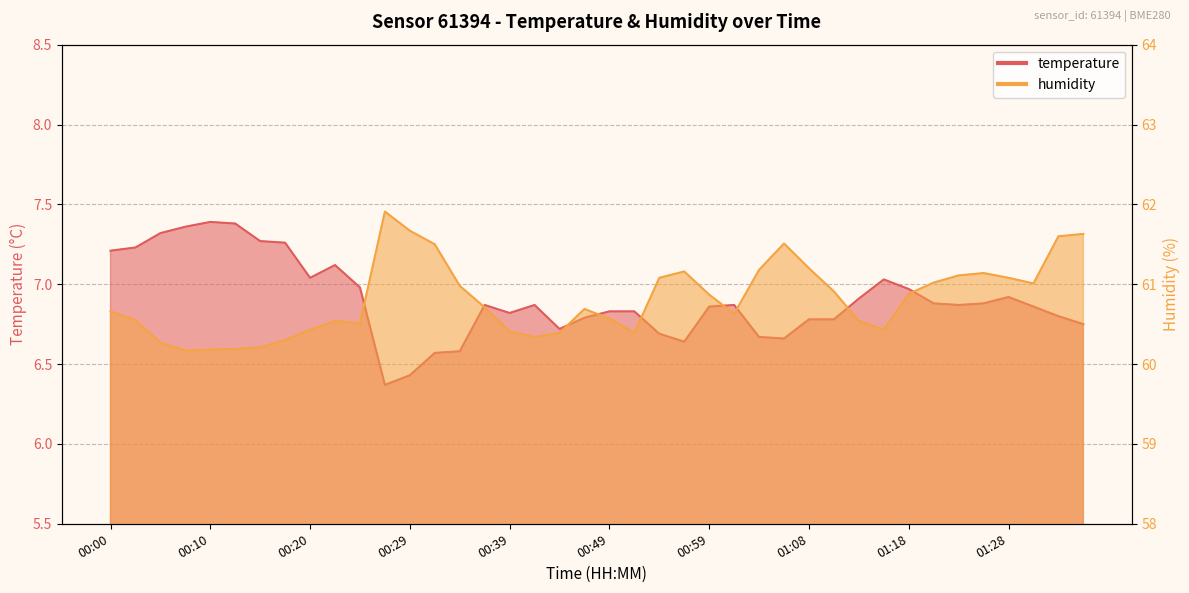

What are all the series names shown in the legend?

temperature, humidity